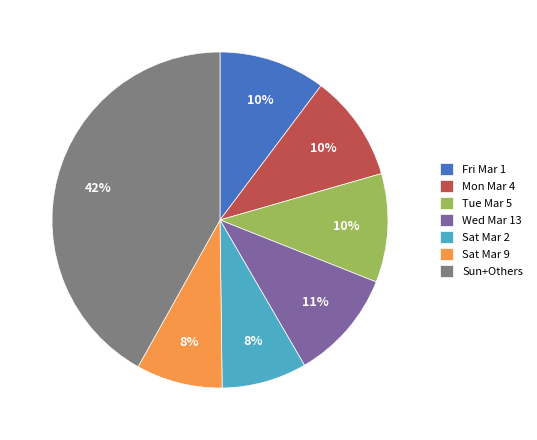

Which category has the biggest portion of the pie?

Sun+Others